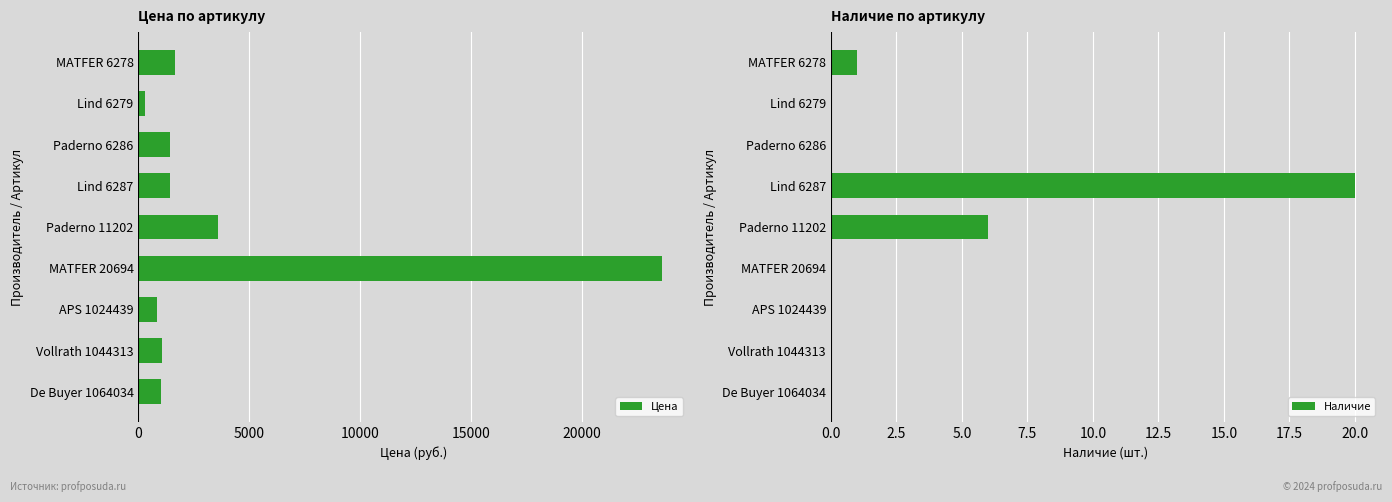

The value of Цена at MATFER 20694 is 16089. True or false?

False